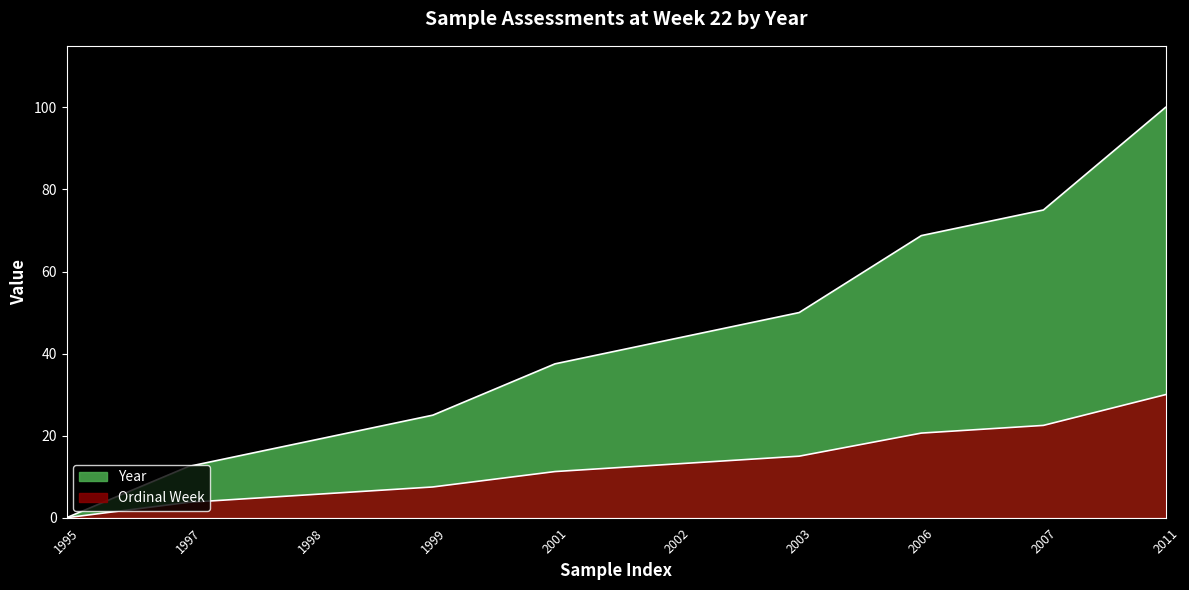

List the labels in order of value, largest first.

2011, 2007, 2006, 2003, 2002, 2001, 1999, 1998, 1997, 1995